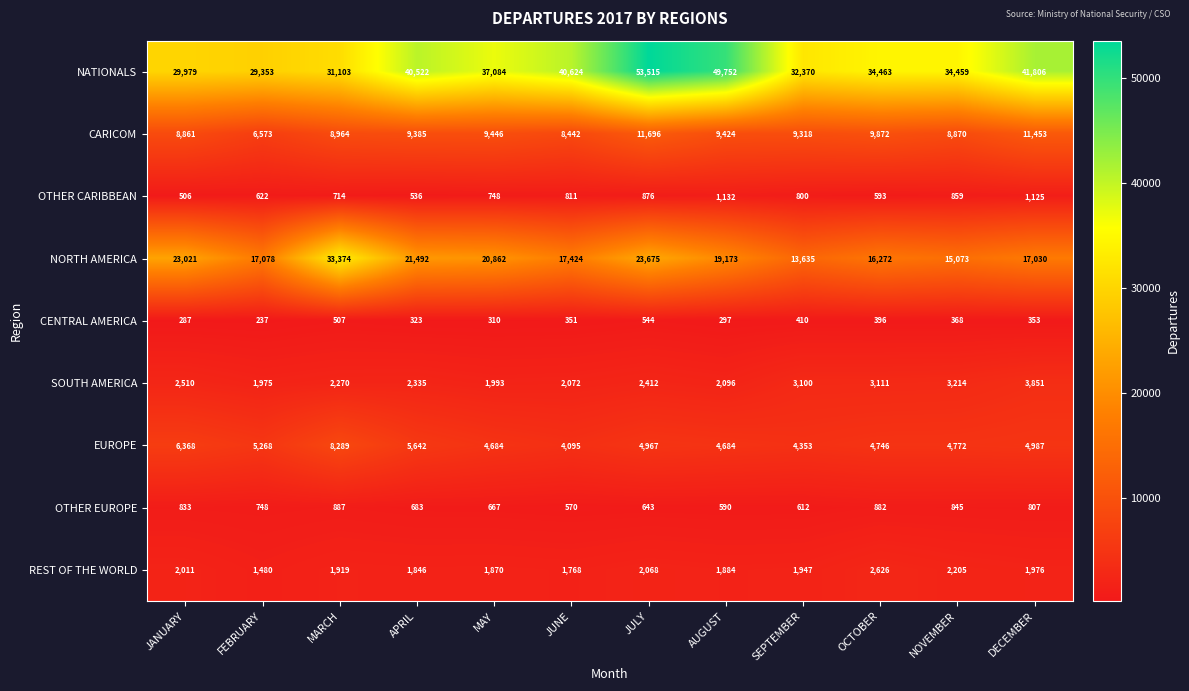

The EUROPE series shows 4987 at DECEMBER. True or false?

True